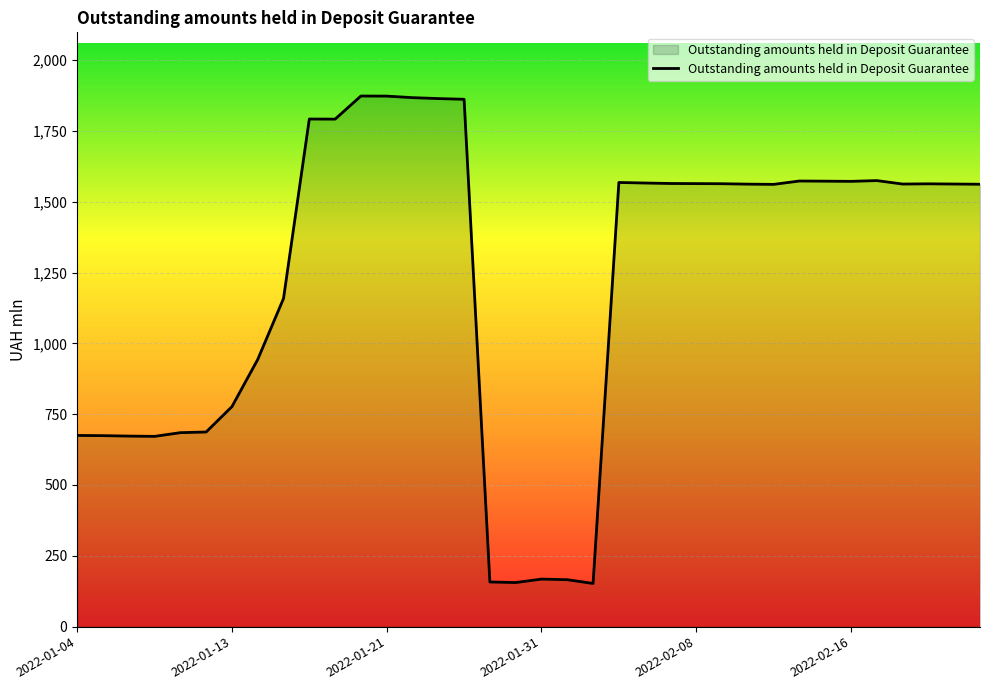

What is the maximum value shown in the chart?

1873.1